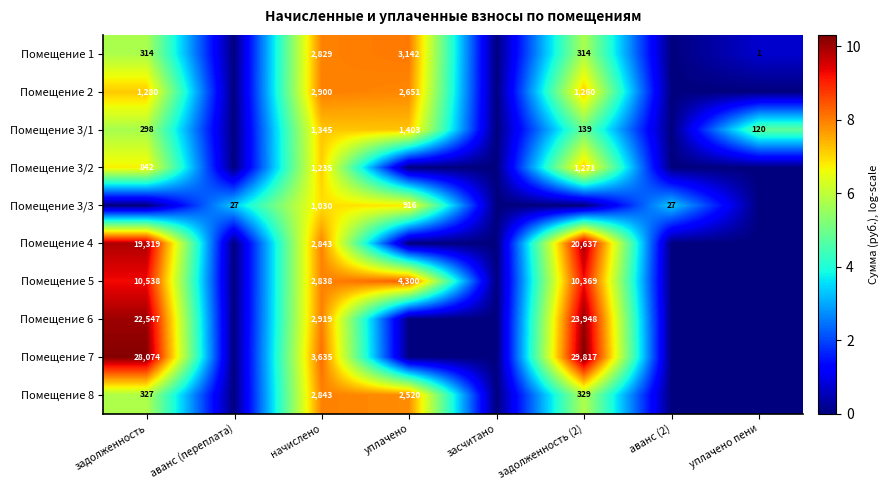

The value of Помещение 1 at задолженность (2) is 314. True or false?

True